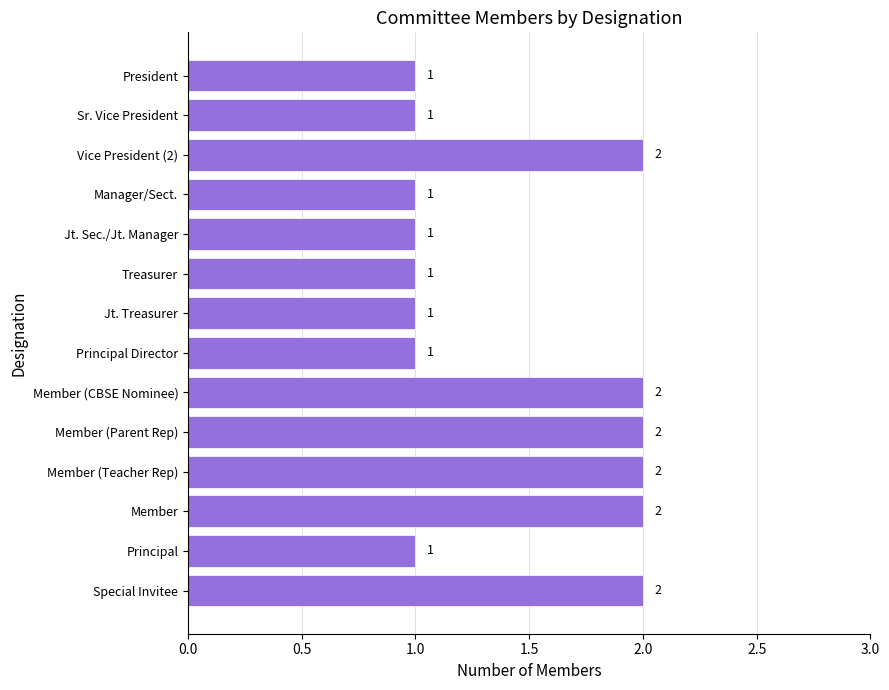

What is the smallest value displayed?

1